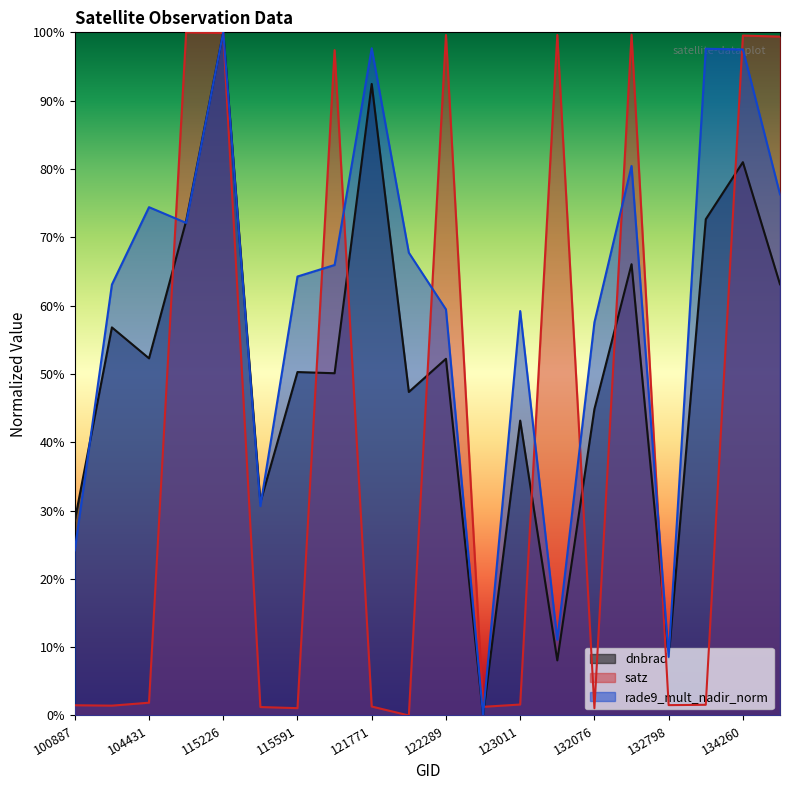

True or false: dnbrad and rade9_mult_nadir_norm cross at least once.

True